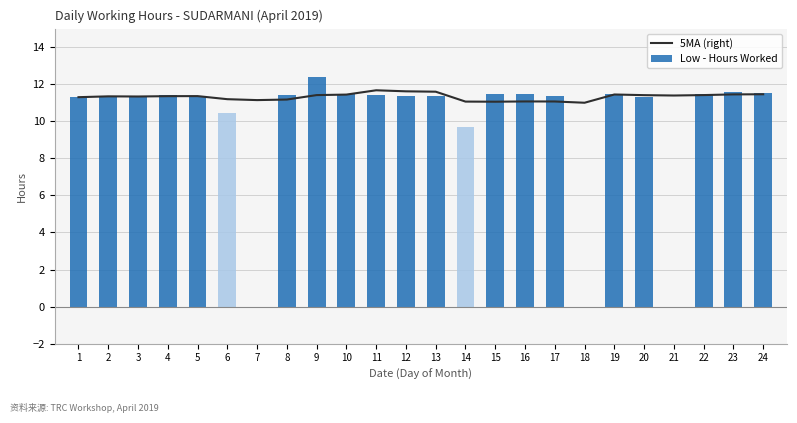

What is the difference between the maximum and minimum values in the Low - Hours Worked series?

12.4